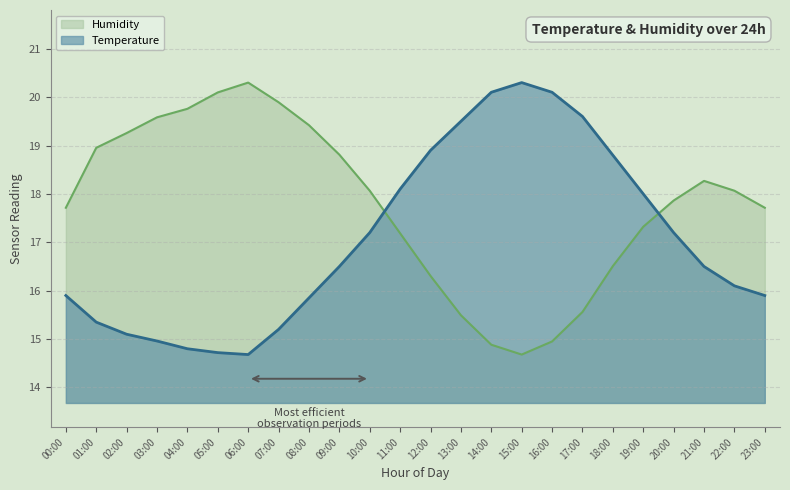

Reading left to right, transcribe all the data shown in this chart.

Temperature: 00:00=15.9	01:00=15.3	02:00=15.1	03:00=15.0	04:00=14.8	05:00=14.7	06:00=14.7	07:00=15.2	08:00=15.8	09:00=16.5	10:00=17.2	11:00=18.1	12:00=18.9	13:00=19.5	14:00=20.1	15:00=20.3	16:00=20.1	17:00=19.6	18:00=18.8	19:00=18.0	20:00=17.2	21:00=16.5	22:00=16.1	23:00=15.9
Humidity: 00:00=17.7	01:00=19.0	02:00=19.3	03:00=19.6	04:00=19.8	05:00=20.1	06:00=20.3	07:00=19.9	08:00=19.4	09:00=18.8	10:00=18.1	11:00=17.2	12:00=16.3	13:00=15.5	14:00=14.9	15:00=14.7	16:00=15.0	17:00=15.6	18:00=16.5	19:00=17.3	20:00=17.9	21:00=18.3	22:00=18.1	23:00=17.7